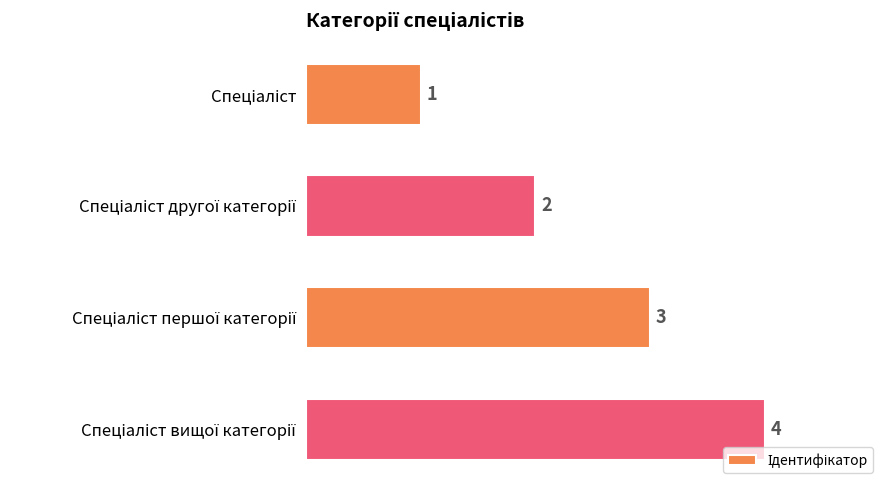

What is the difference between the maximum and minimum values?

3